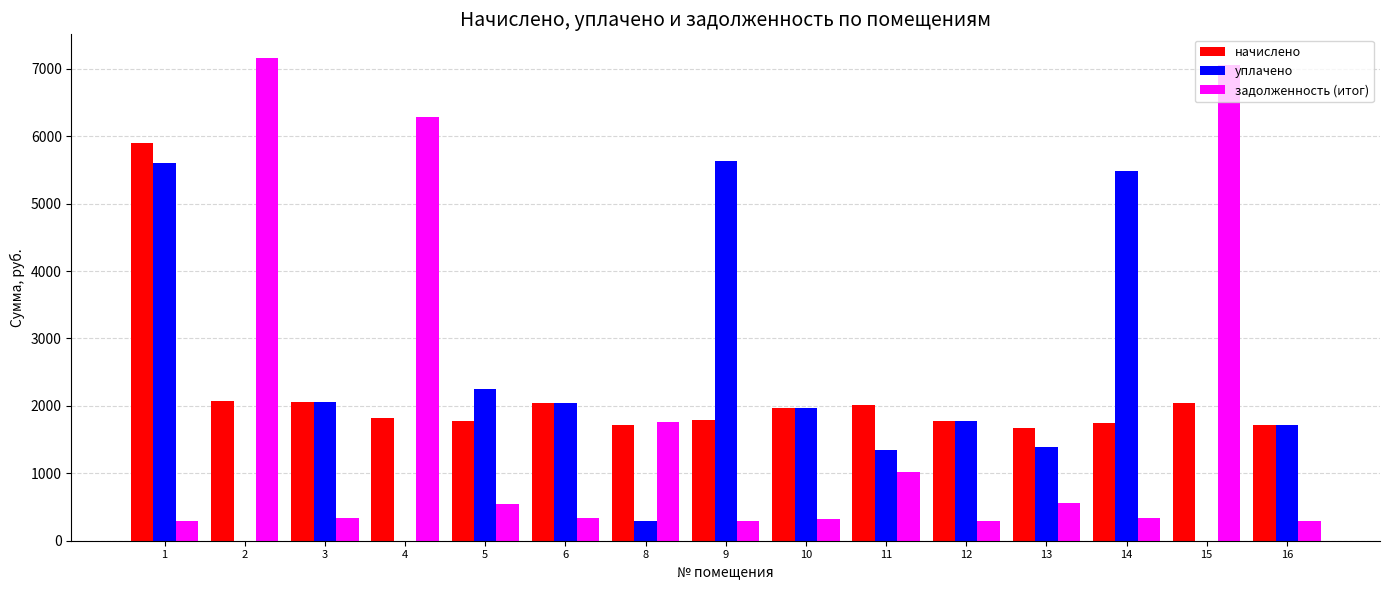

What is the greatest value displayed?

7152.7